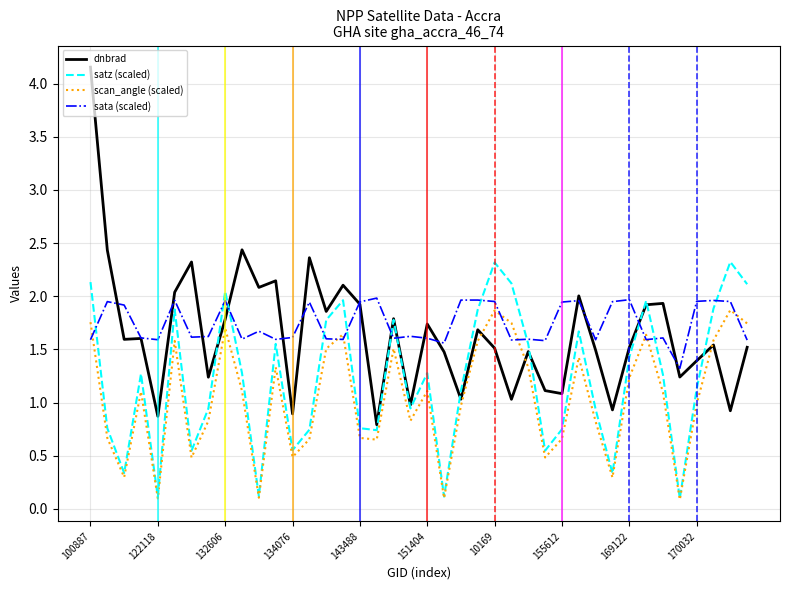

Which series ends up on top after the final intersection of scan_angle (scaled) and sata (scaled)?

scan_angle (scaled)